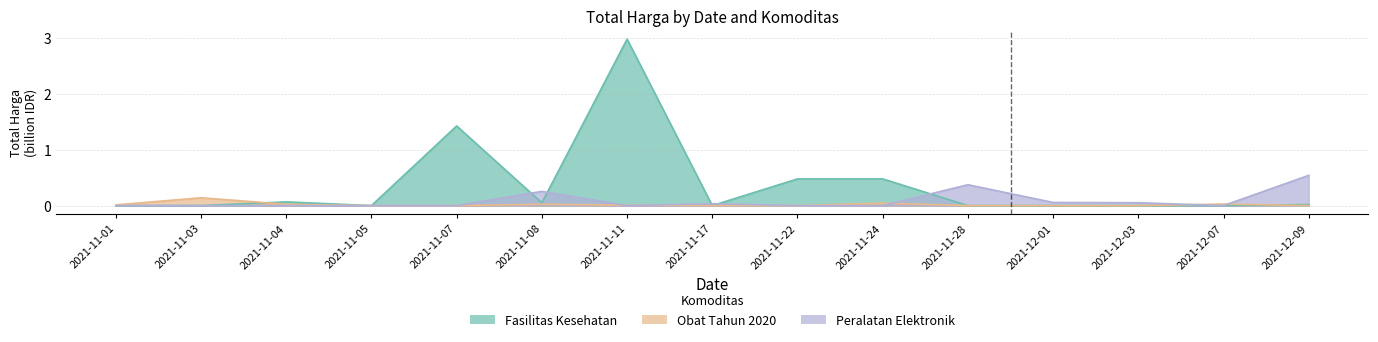

Does the chart display data point markers on the line(s)?

No